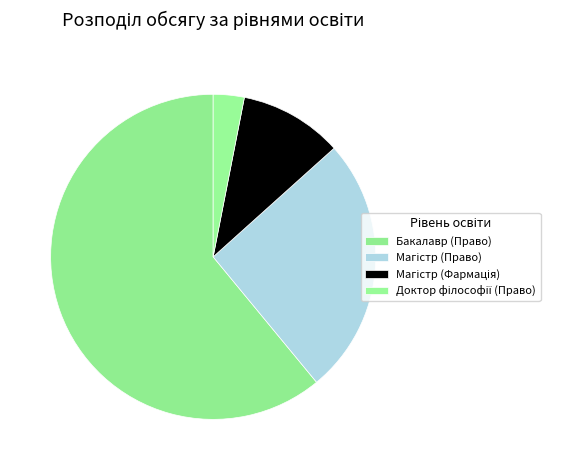

To the nearest percent, what portion does Бакалавр (Право) represent?

61%